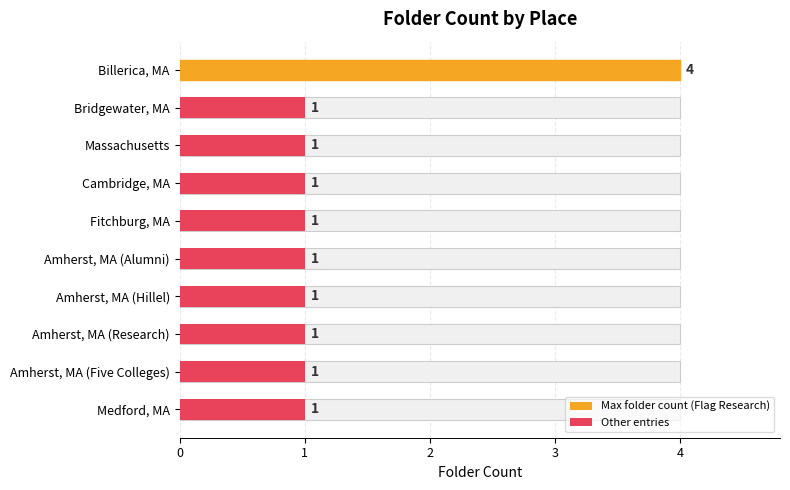

What is the sum of the values at Medford, MA and Amherst, MA (Alumni)?

2